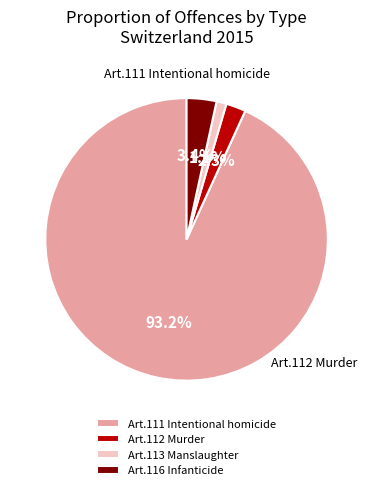

What percentage is the Art.111 Intentional homicide slice, to the nearest percent?

93%